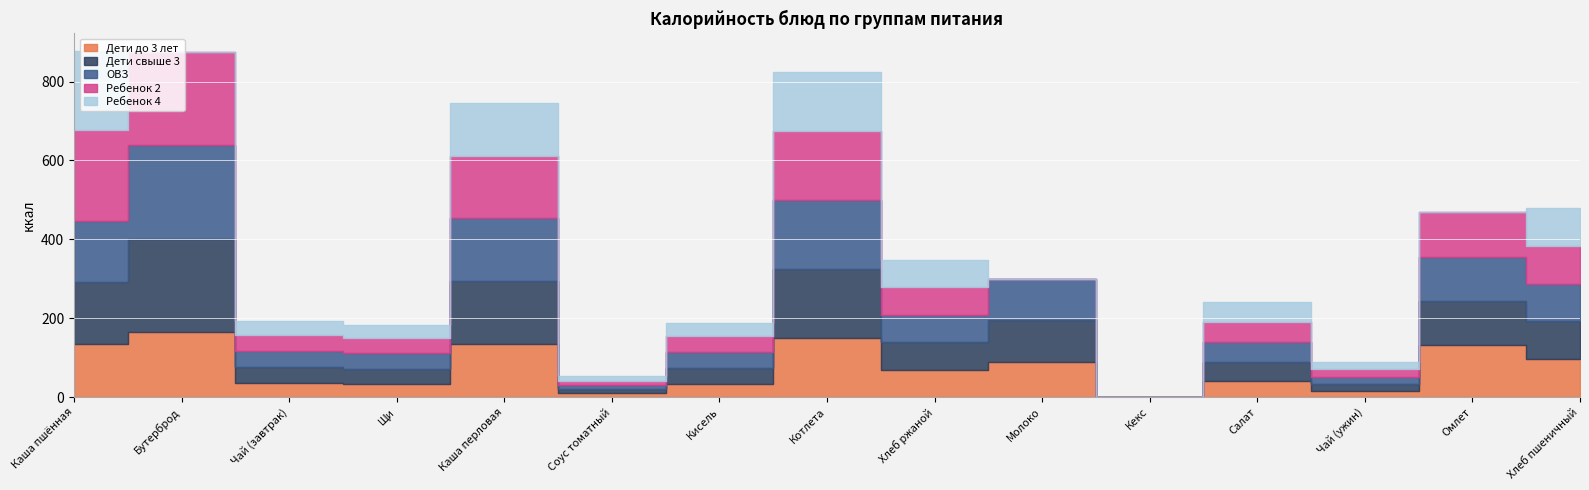

Where is Ребенок 4 nearest to the value 100?

Хлеб пшеничный